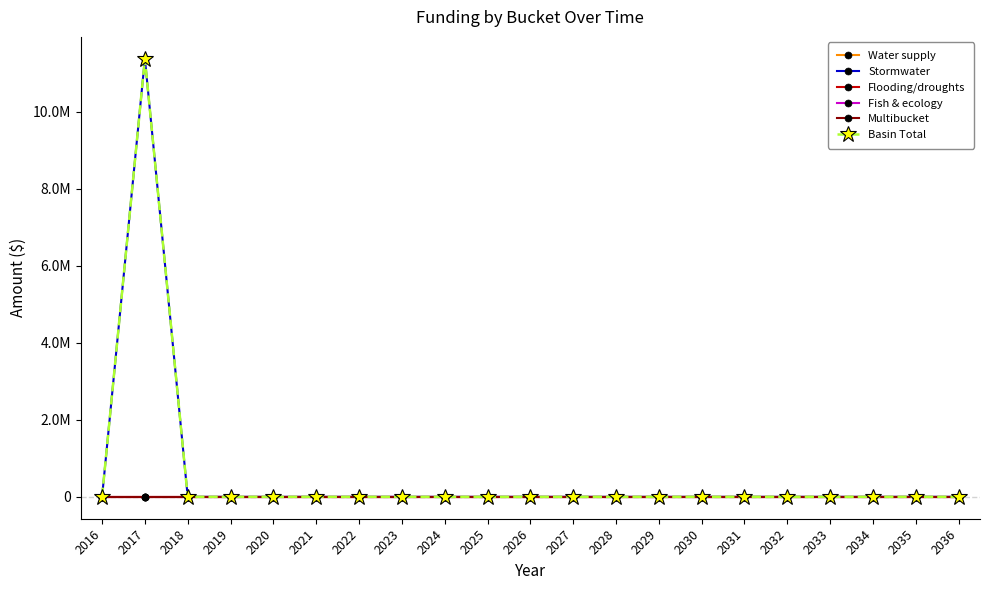

The value of Fish & ecology at 2036 is 0.0. True or false?

True